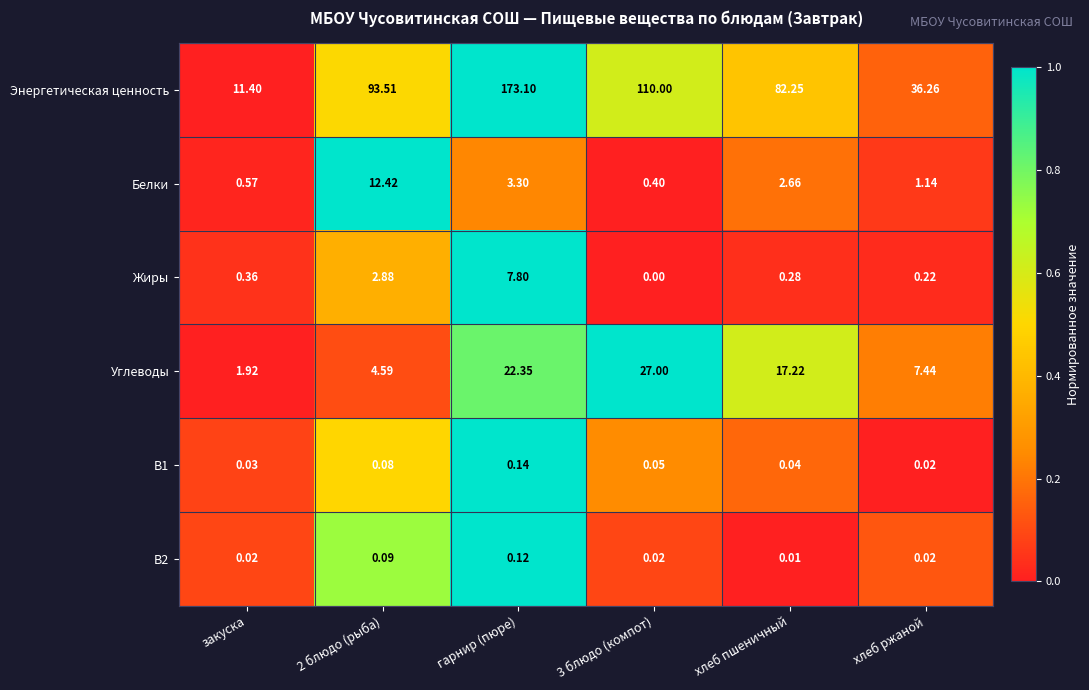

Which series has the largest range (max minus min)?

Энергетическая ценность